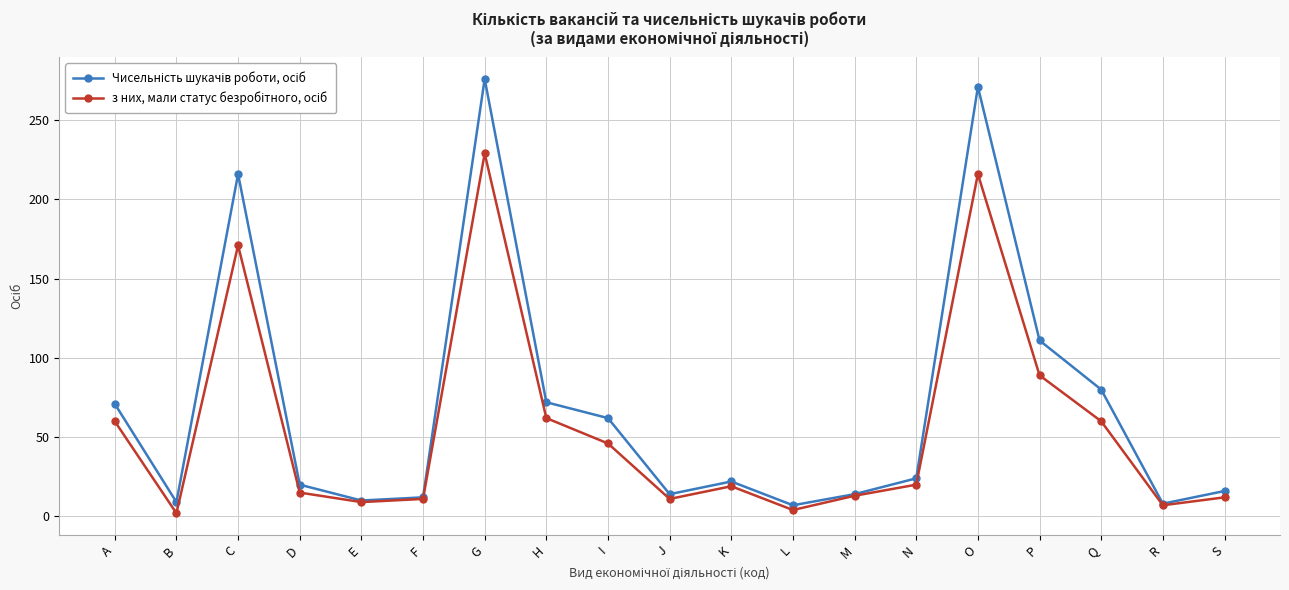

How many lines are shown in the chart?

2